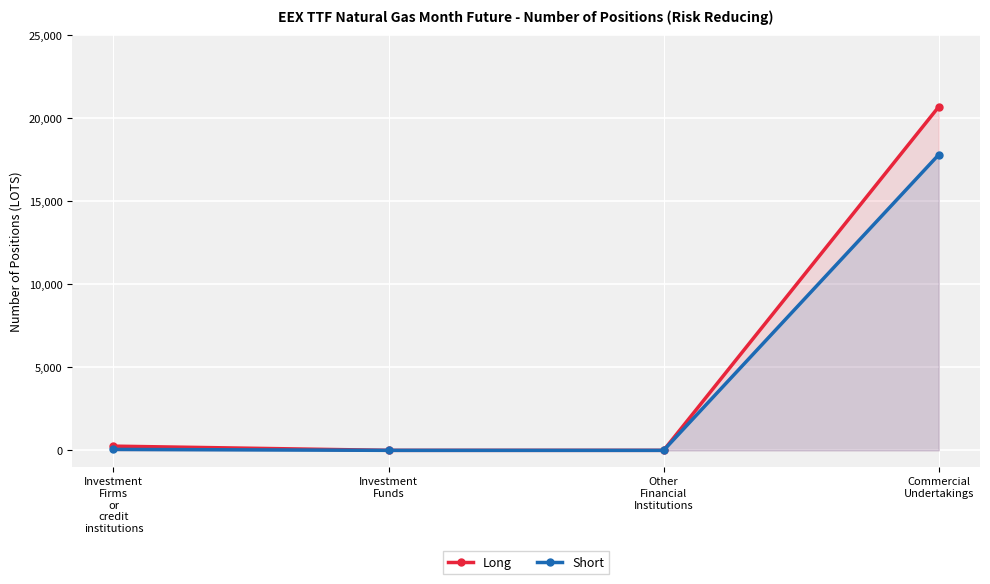

Does the chart display data point markers on the line(s)?

Yes